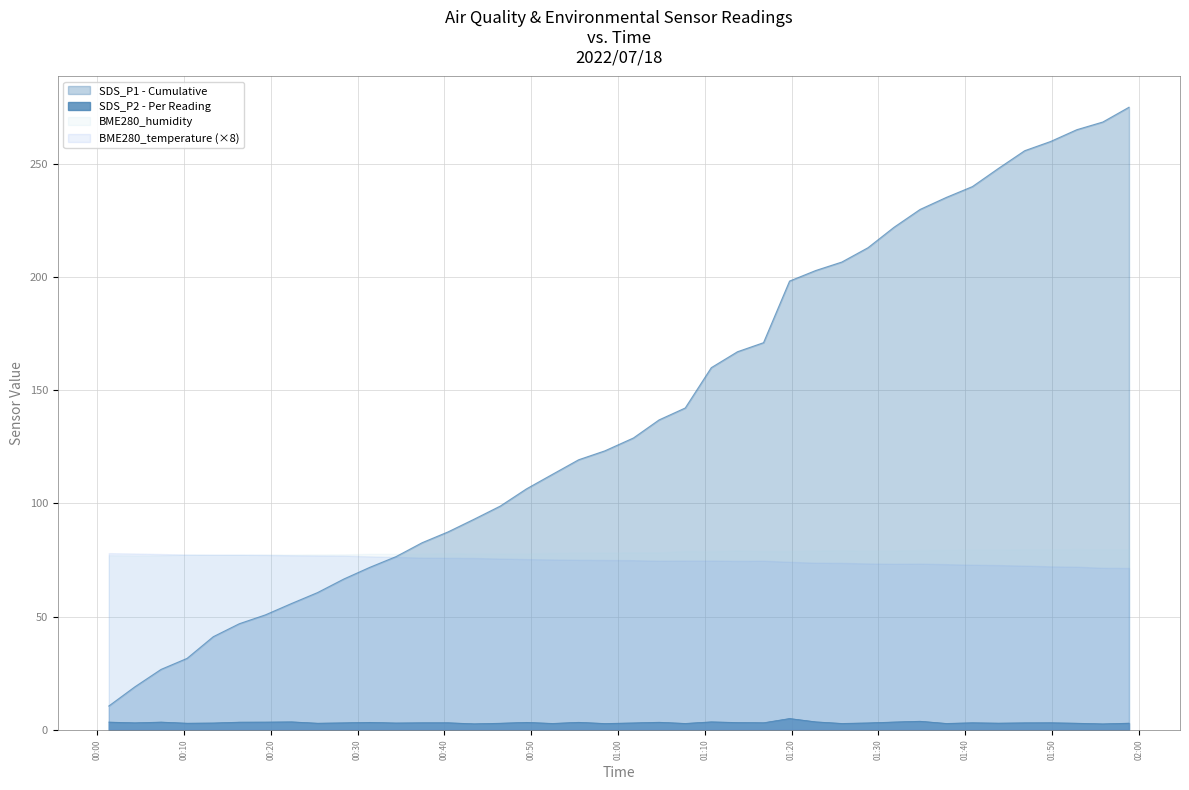

What is the average value of the BME280_humidity series?

78.5